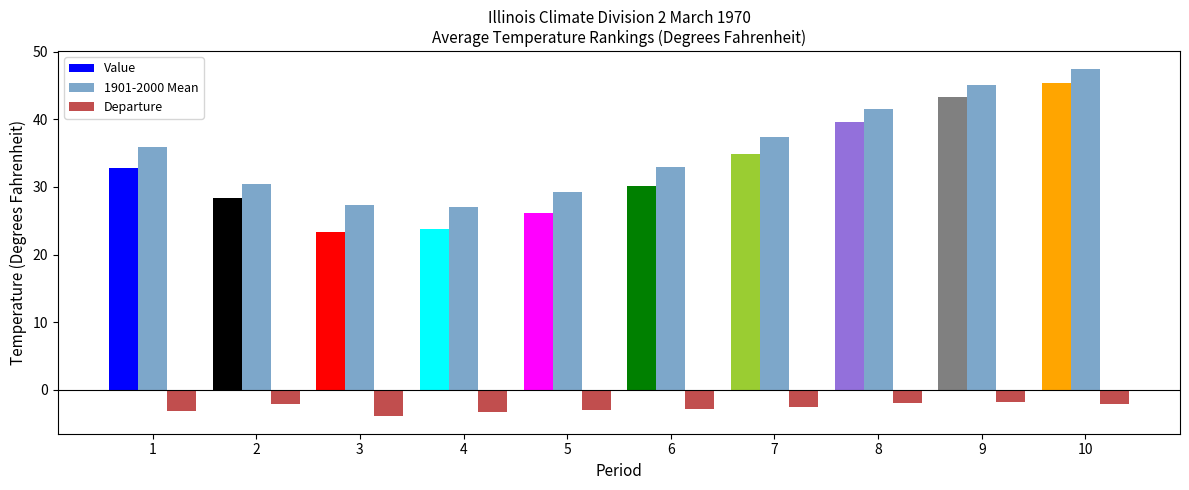

Which series has the largest total across all categories?

1901-2000 Mean